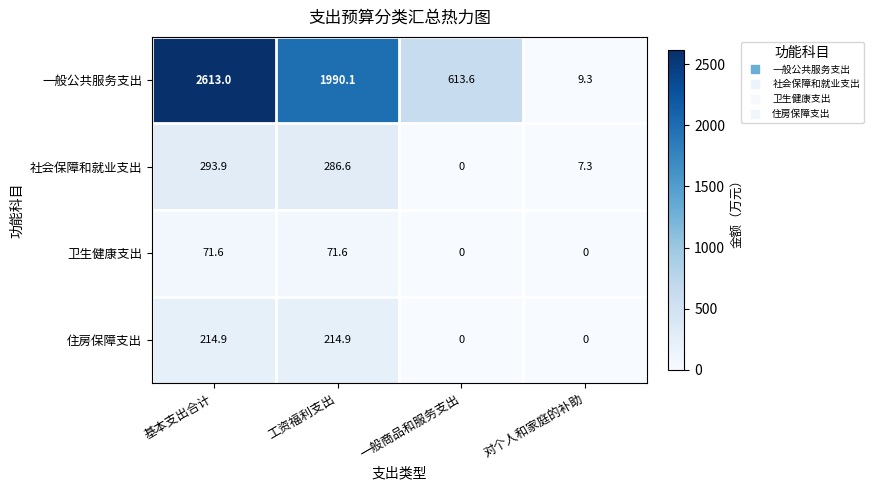

Which category has the highest value across all series?

基本支出合计